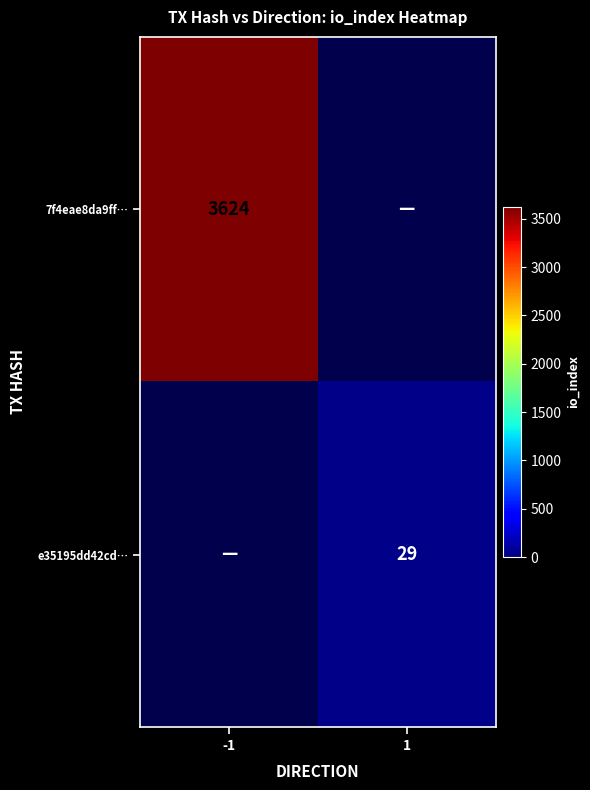

Is it true that e35195dd42cd… equals 29 at 1?

True